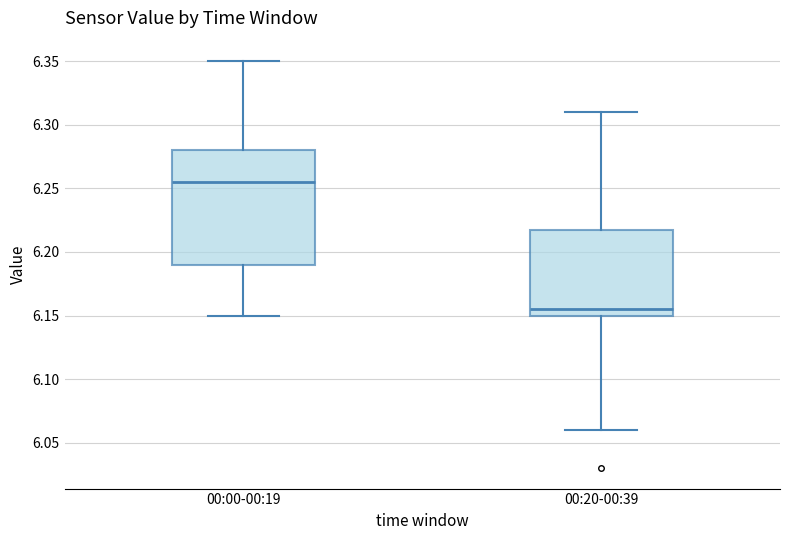

Reading left to right, transcribe this box plot: for each box, give where its median line is, the range the box spans, and where its two whiskers end, as read against the y-axis. The values are not printed on the chart, so give them approximately, as read against the axis.

00:00-00:19: median 6.255, box 6.190 to 6.280, whiskers 6.150 to 6.350
00:20-00:39: median 6.155, box 6.150 to 6.220, whiskers 6.060 to 6.310